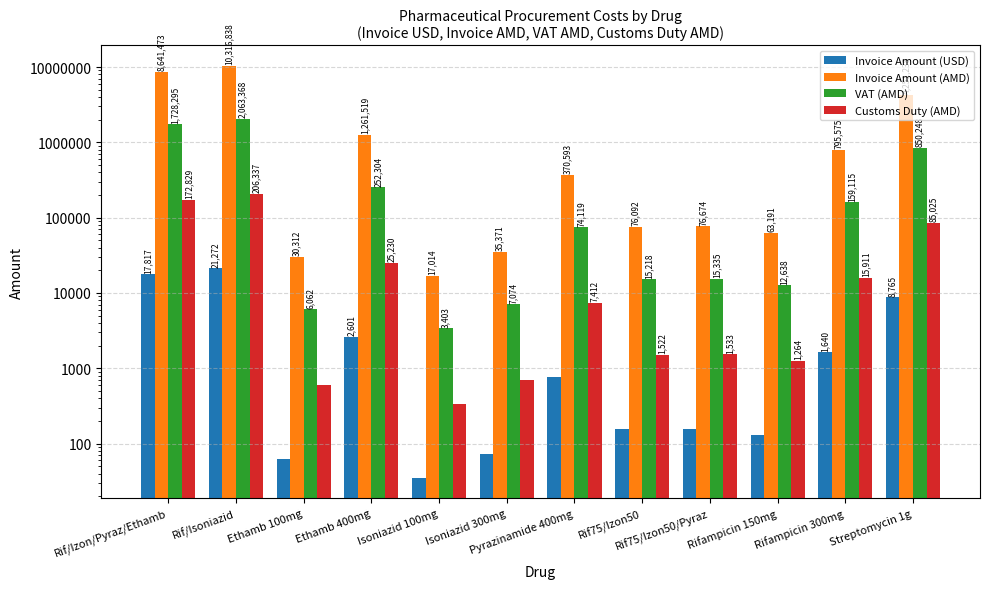

Between Rif75/Izon50 and Ethamb 100mg, which is larger?

Rif75/Izon50